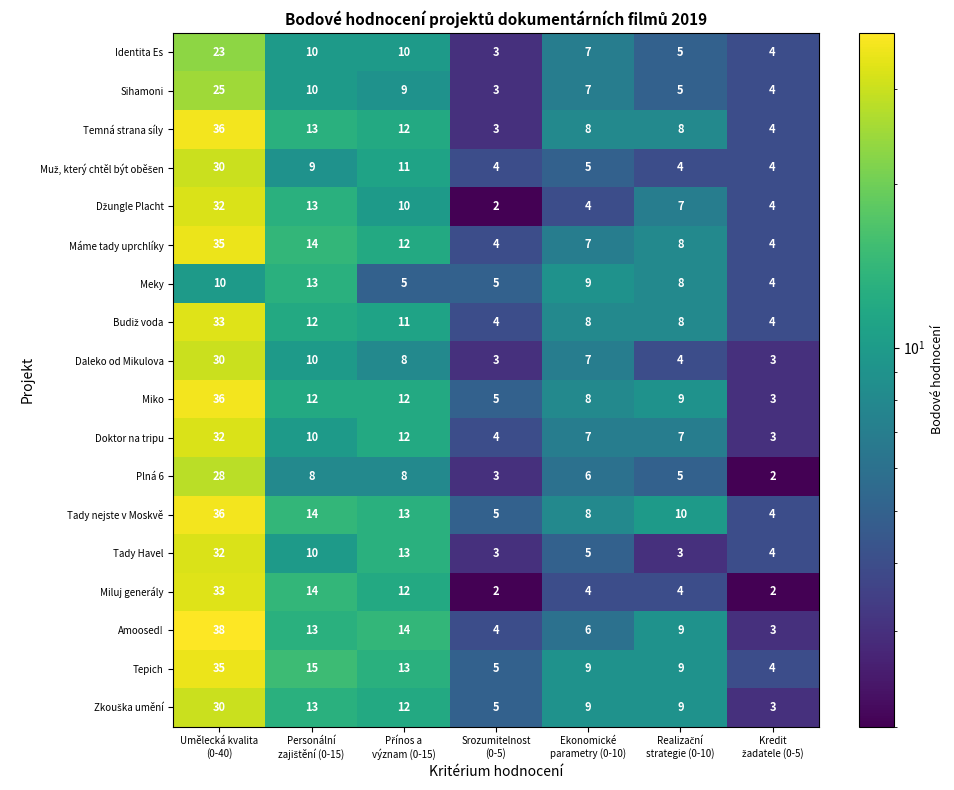

At which category is the sum across all series the highest?

Umělecká kvalita
(0-40)